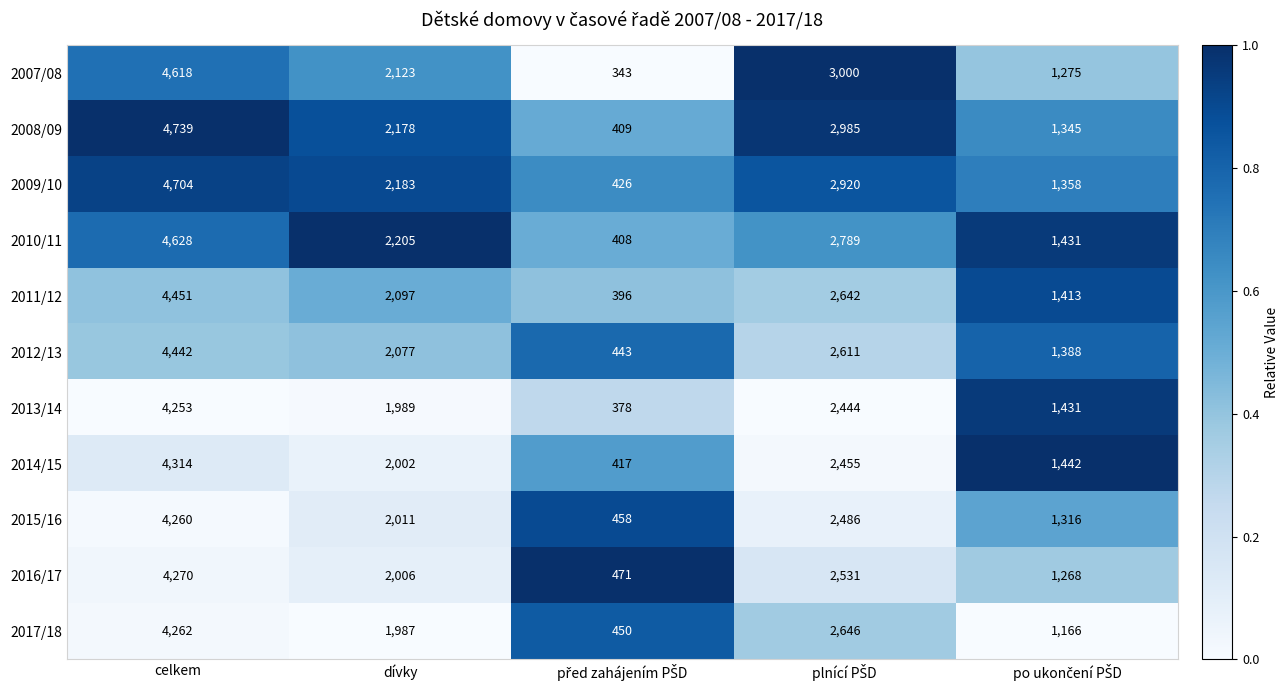

Which series has the largest total across all categories?

2008/09